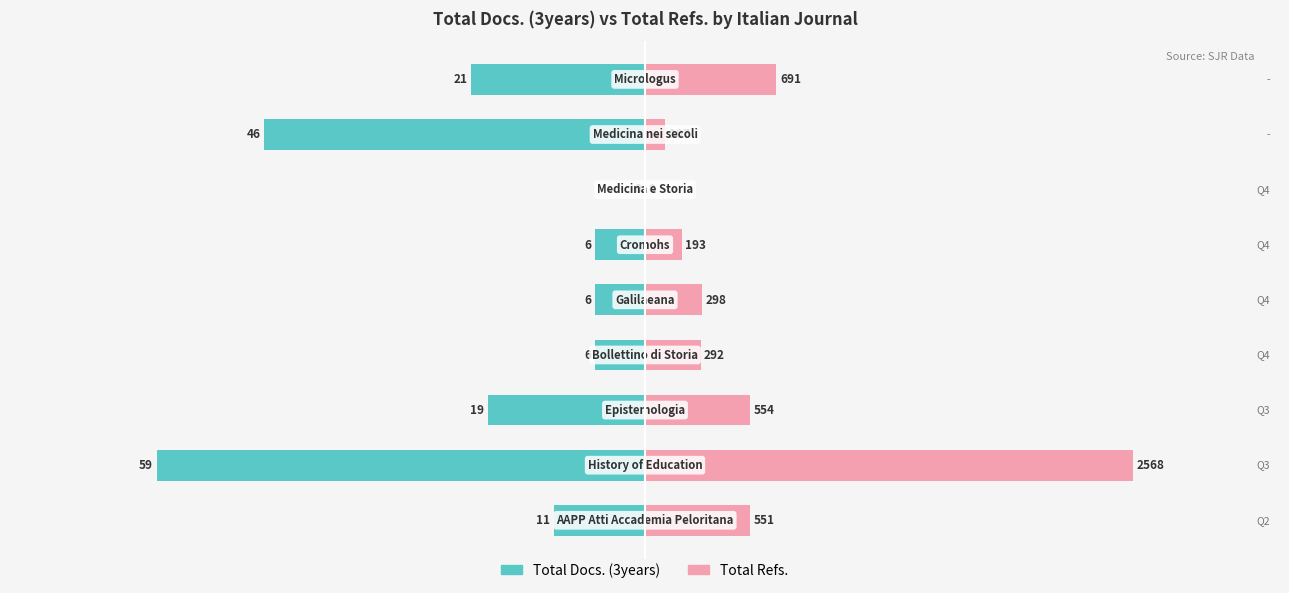

Rank the series by their maximum value, from highest to lowest.

Total Refs., Total Docs. (3years)